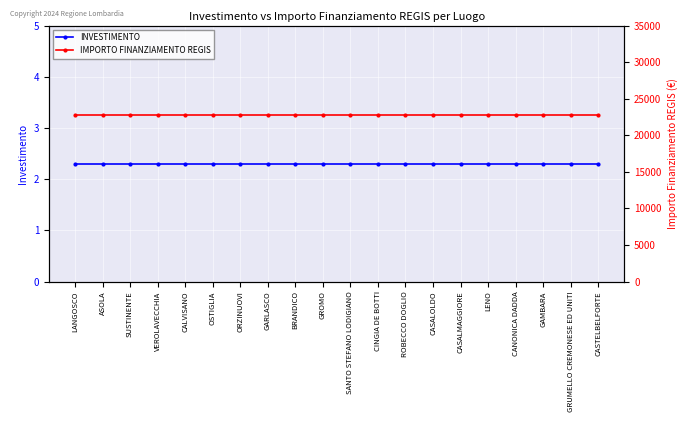

What are all the series names shown in the legend?

INVESTIMENTO, IMPORTO FINANZIAMENTO REGIS